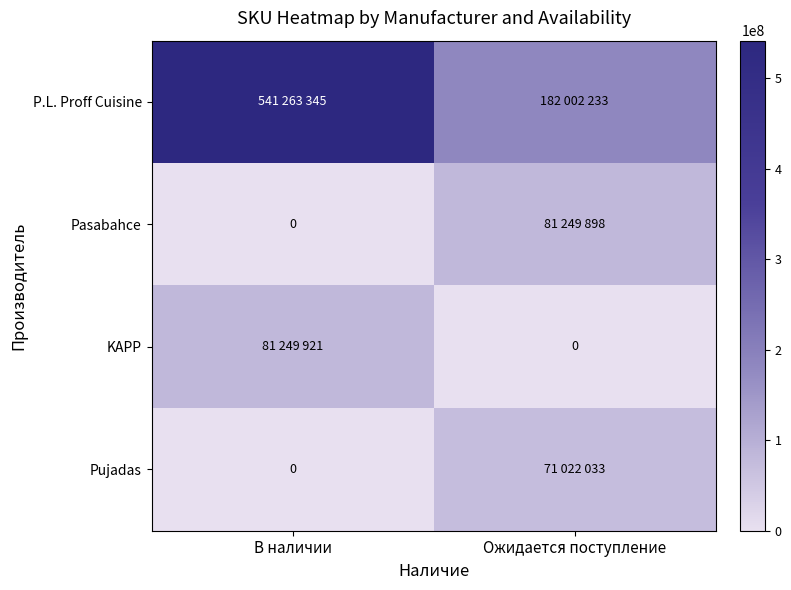

What is the difference between the maximum and minimum values in the Pasabahce series?

81249898